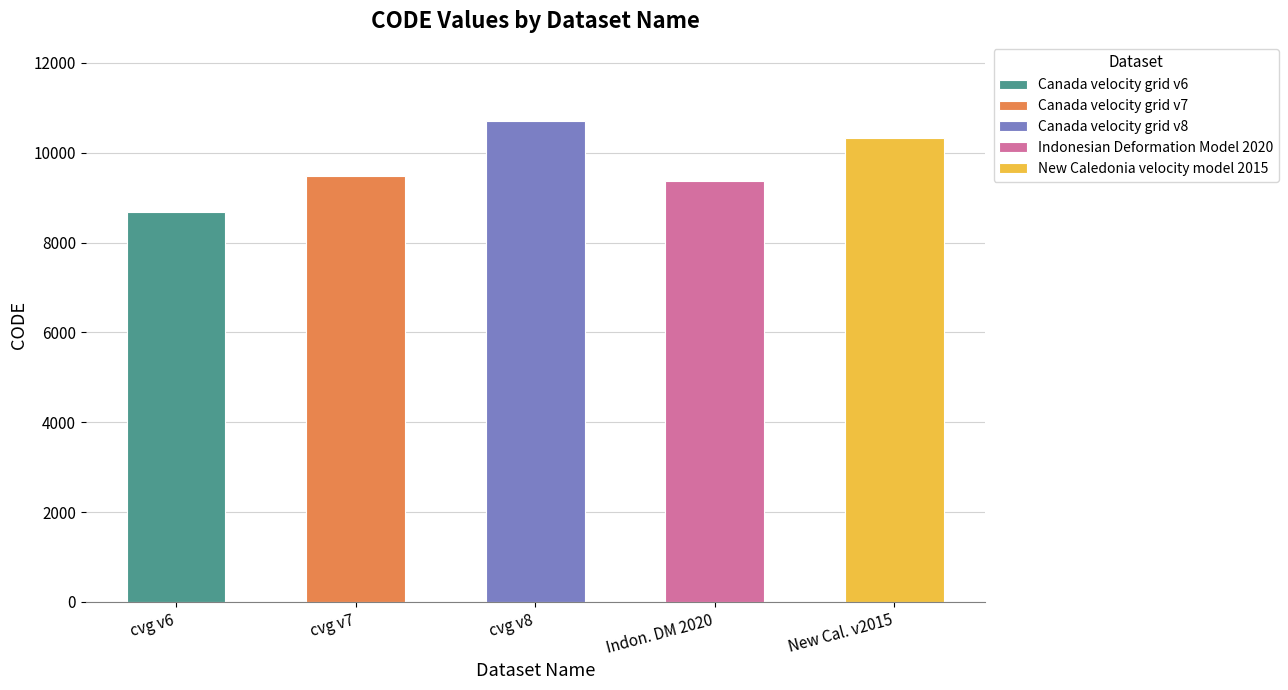

What is the label of the 1st bar from the left?

cvg v6